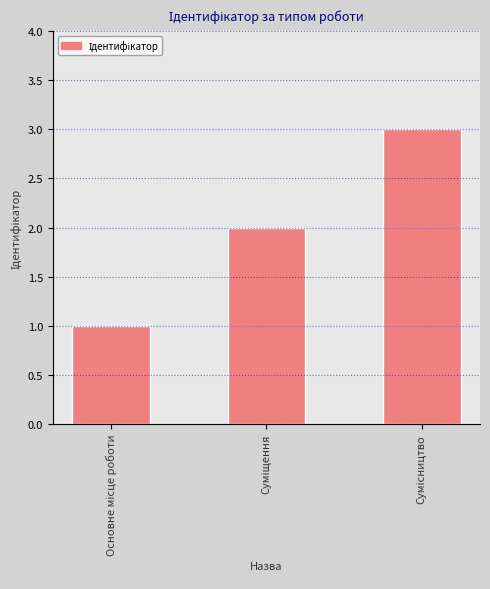

What is the sum of all values?

6